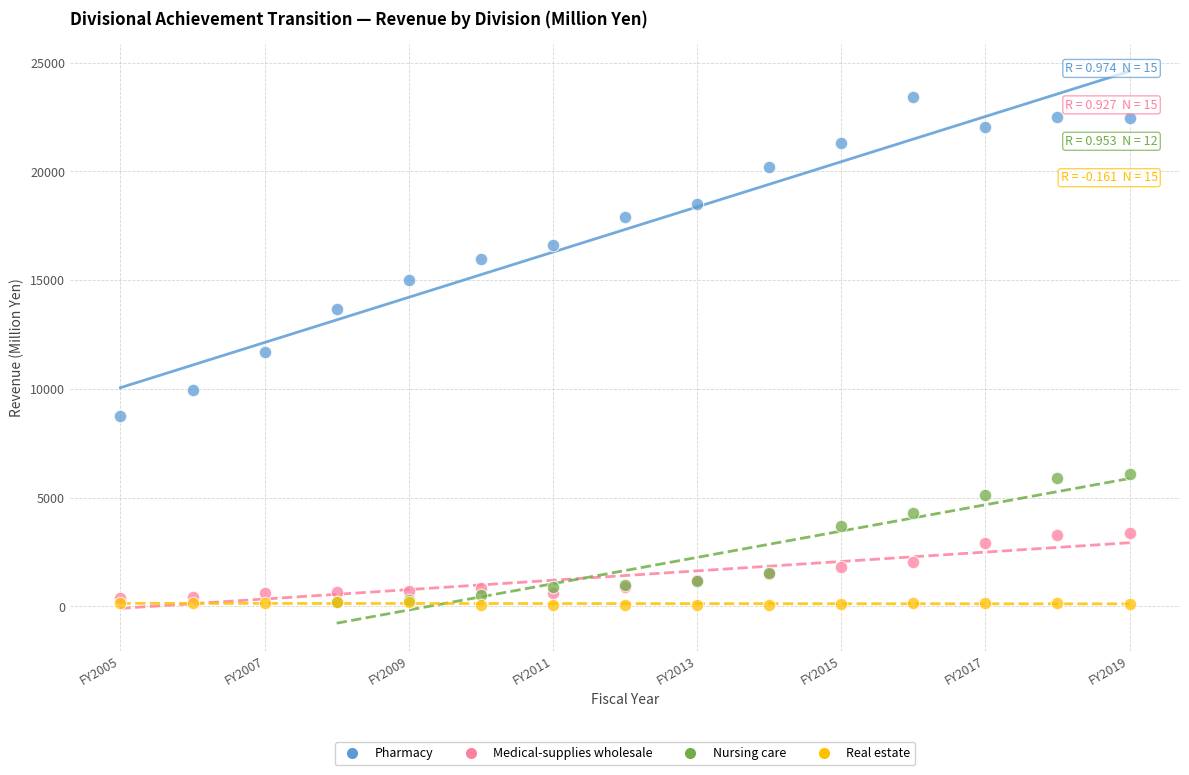

Which series reaches the maximum Y coordinate?

Pharmacy